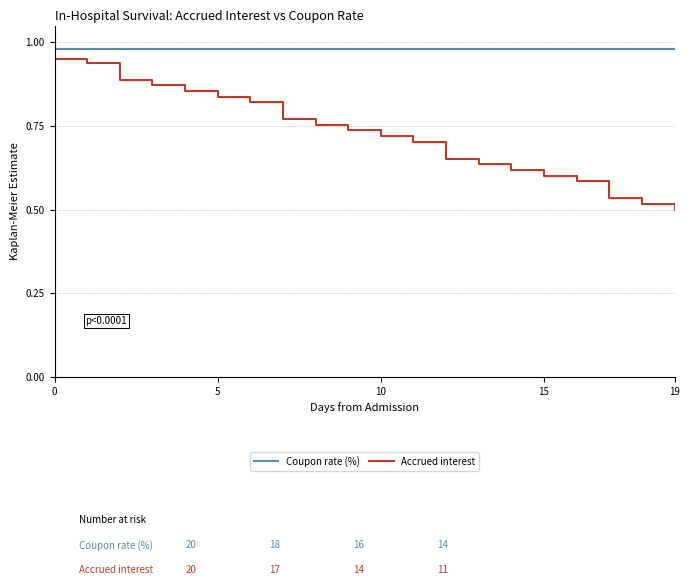

Which series has the largest total across all categories?

Coupon rate (%)